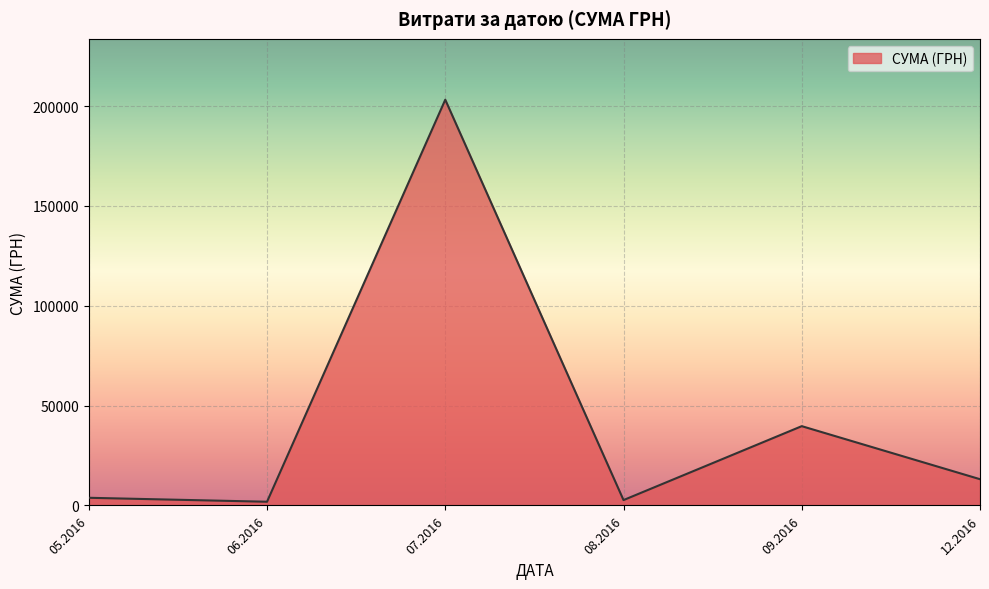

Where is the first local maximum?

07.2016